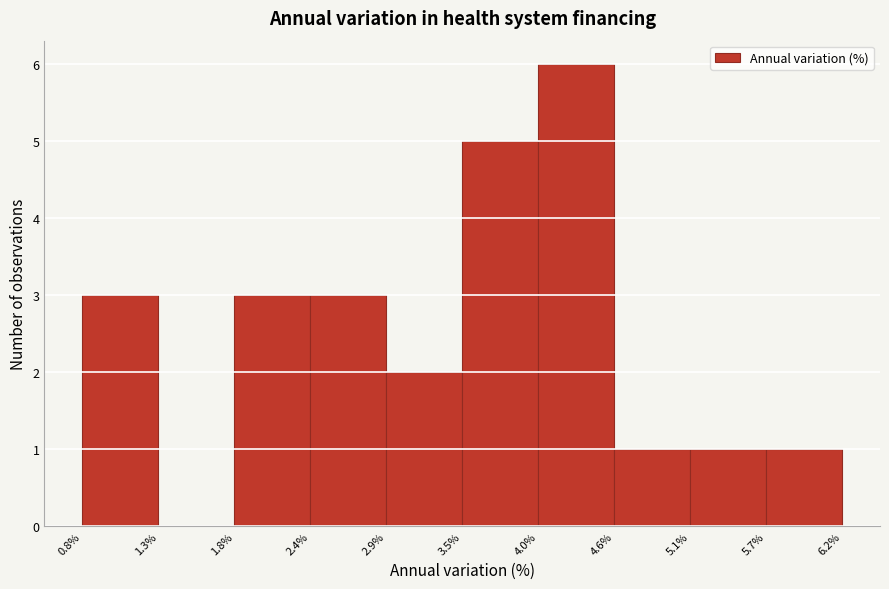

Reading left to right, transcribe this chart: for each bar, give the range it covers on the x-axis and its height. The values are not printed on the chart, so give them approximately, as read against the axis.

0.8% to 1.3%: 3
1.3% to 1.8%: 0
1.8% to 2.4%: 3
2.4% to 2.9%: 3
2.9% to 3.5%: 2
3.5% to 4.0%: 5
4.0% to 4.6%: 6
4.6% to 5.1%: 1
5.1% to 5.7%: 1
5.7% to 6.2%: 1